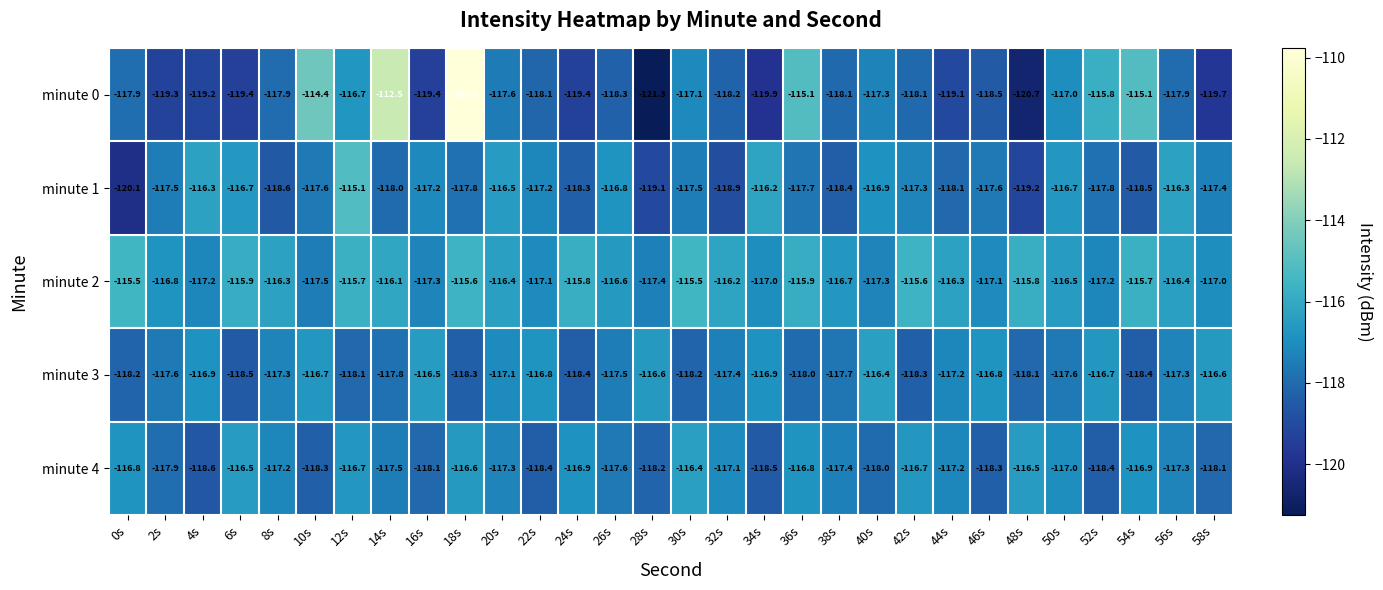

Is it true that minute 3 equals -74.2 at 36s?

False